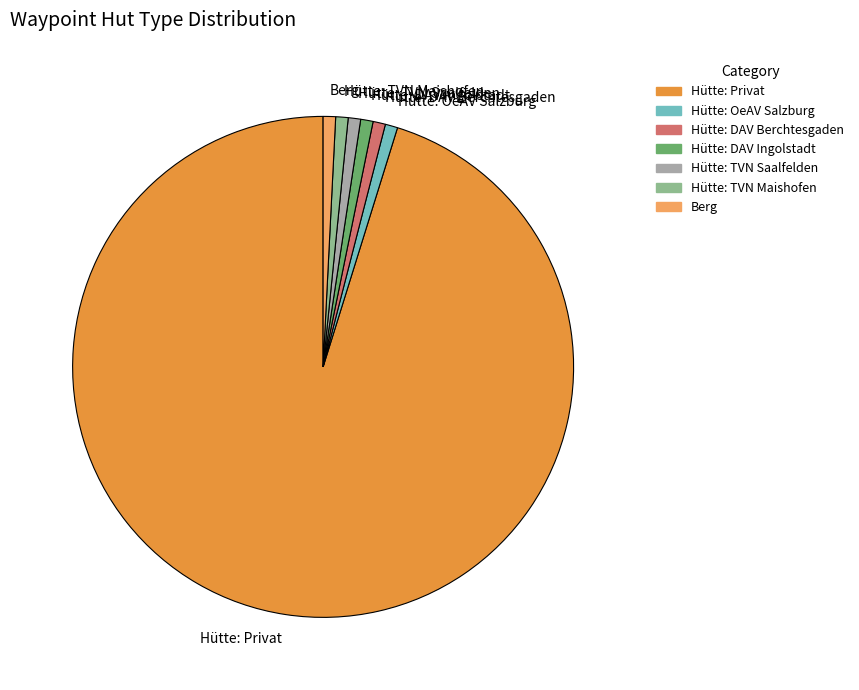

Is there any slice that represents more than half of the pie?

Yes